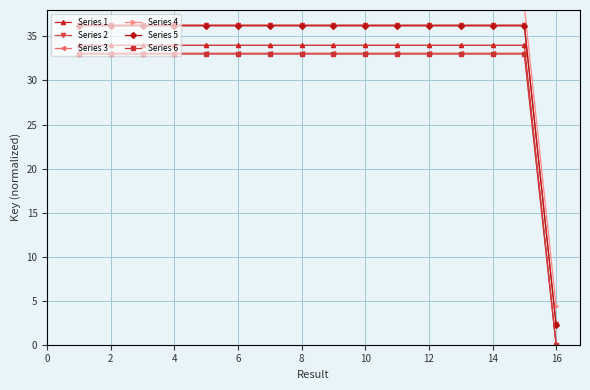

True or false: Series 5 and Series 6 cross at least once.

False